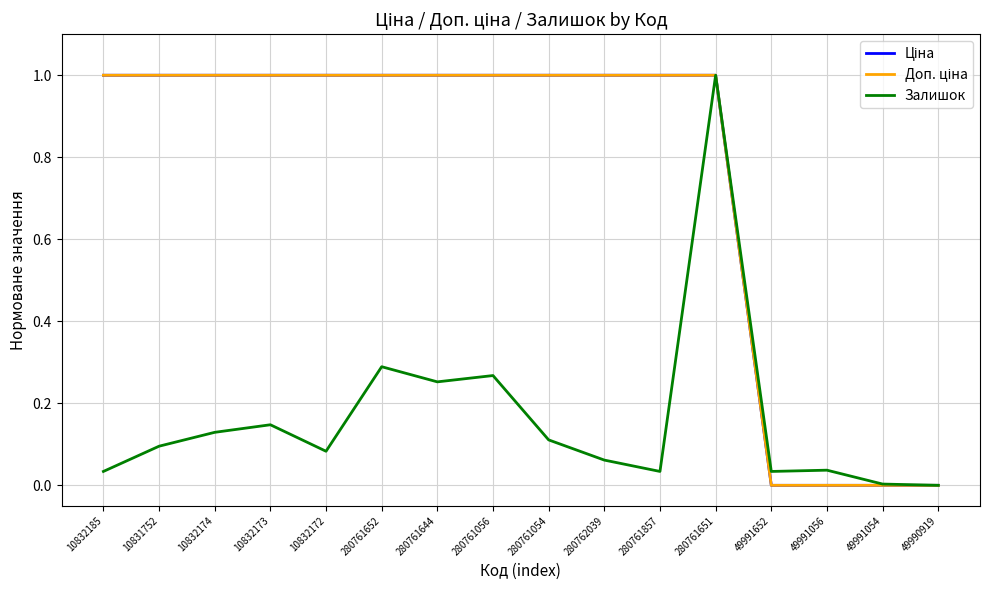

Is this an area chart (filled region under the line)?

No